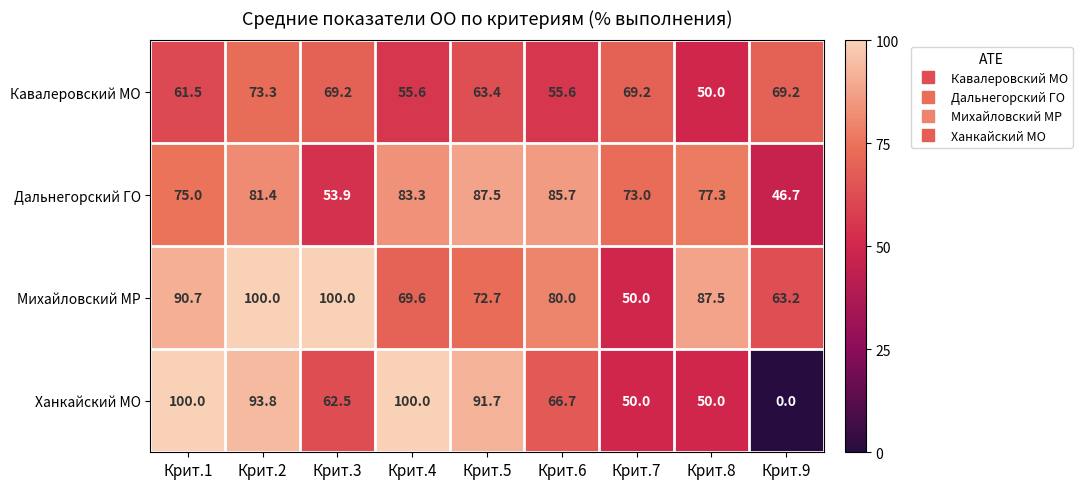

Rank the series at Крит.1 from highest to lowest value.

Ханкайский МО, Михайловский МР, Дальнегорский ГО, Кавалеровский МО